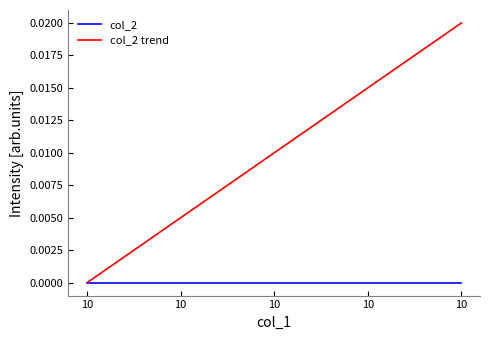

How many values in the col_2 trend series exceed 0?

4